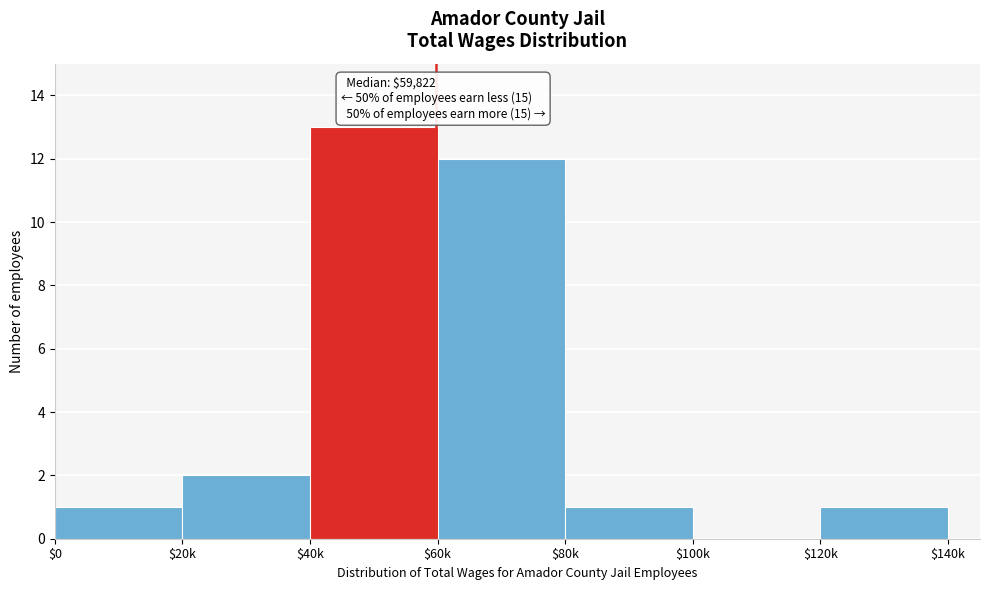

What is the sum of all values?

30